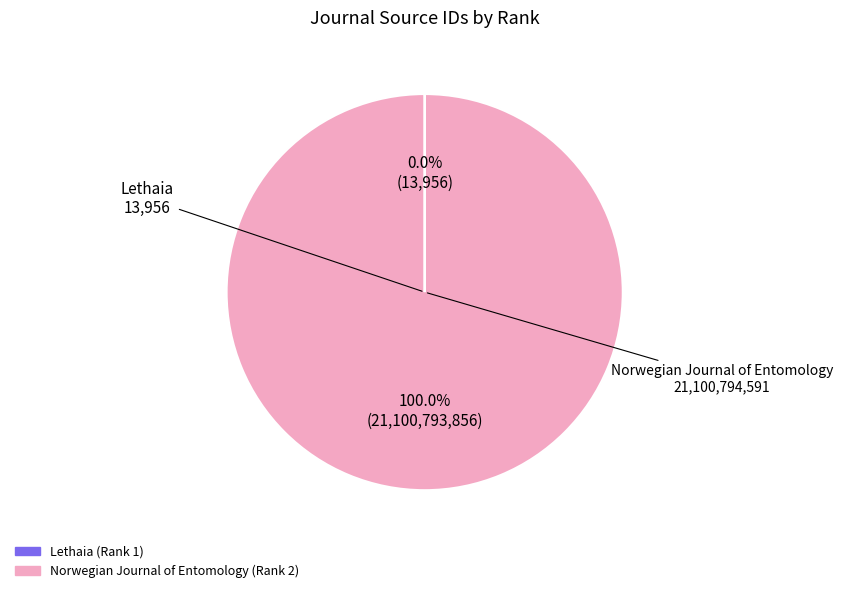

Is there a majority slice in this chart?

Yes